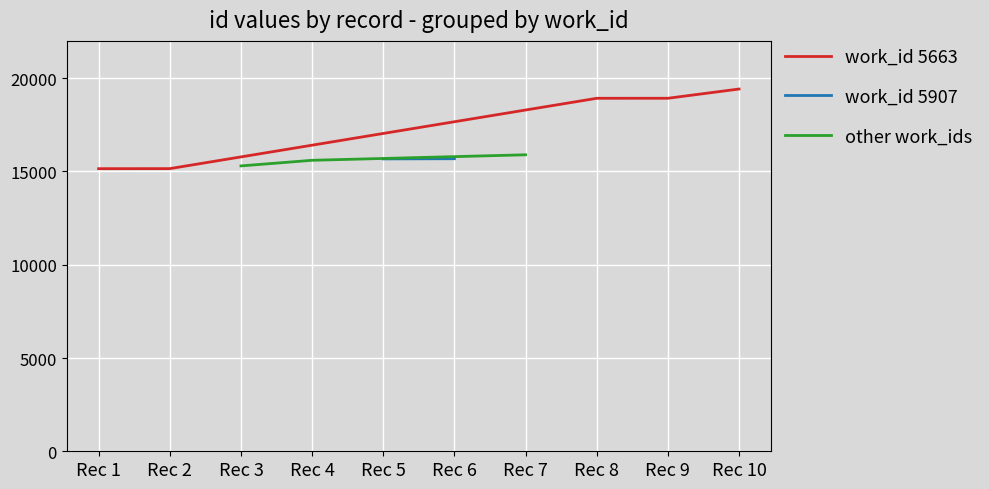

The value of work_id 5663 at Rec 2 is 15152. True or false?

True